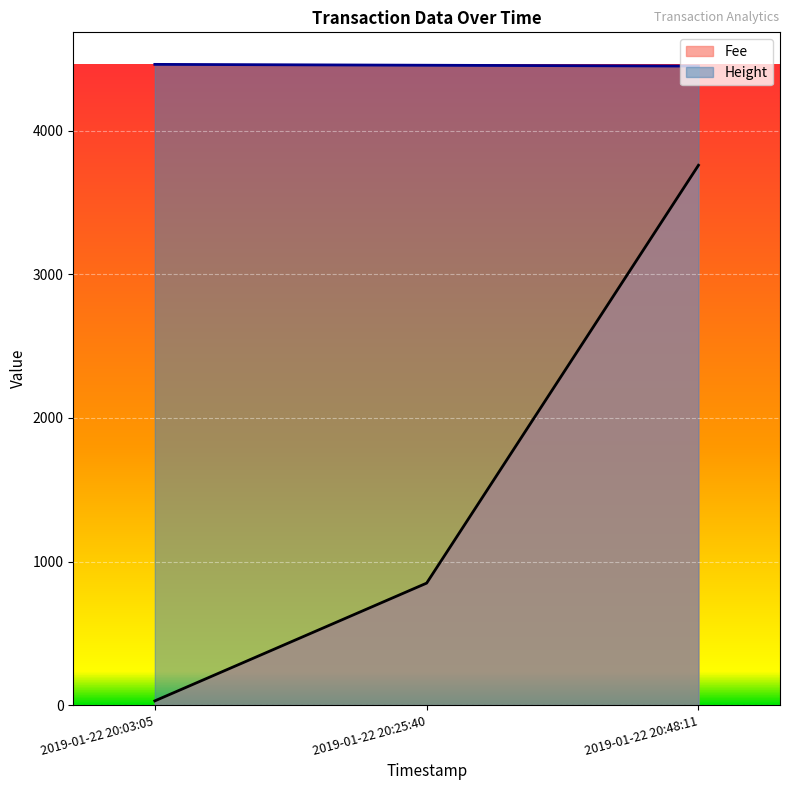

At how many categories does at least one series exceed 212?

3